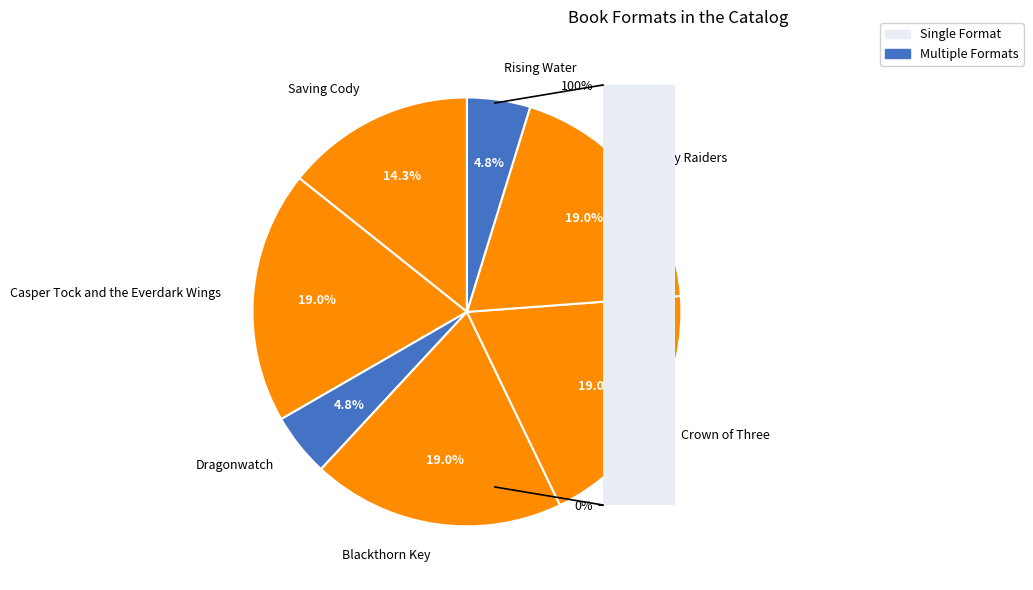

To the nearest percent, what percentage of the pie is Crown of Three?

19%